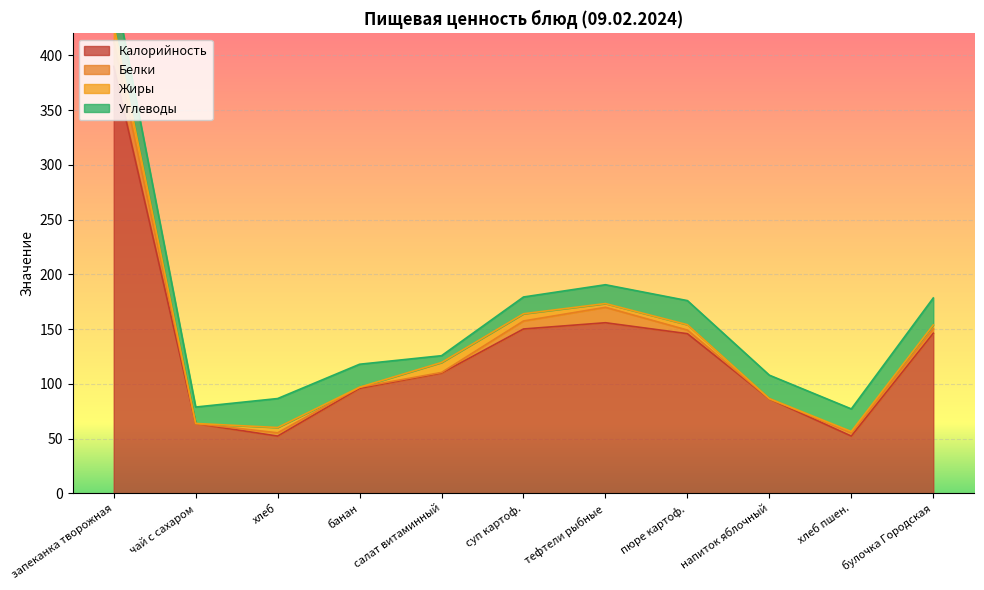

Where is Углеводы nearest to the value 21?

банан